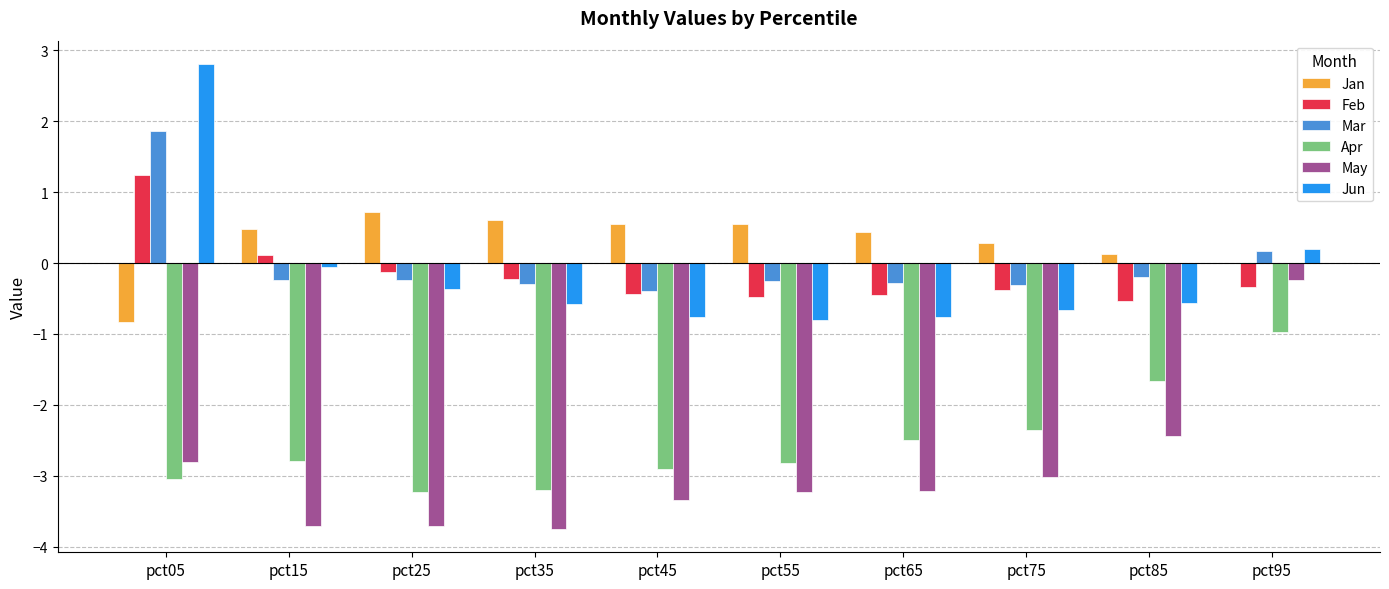

True or false: Apr has a value of -3.2 at pct75.

False